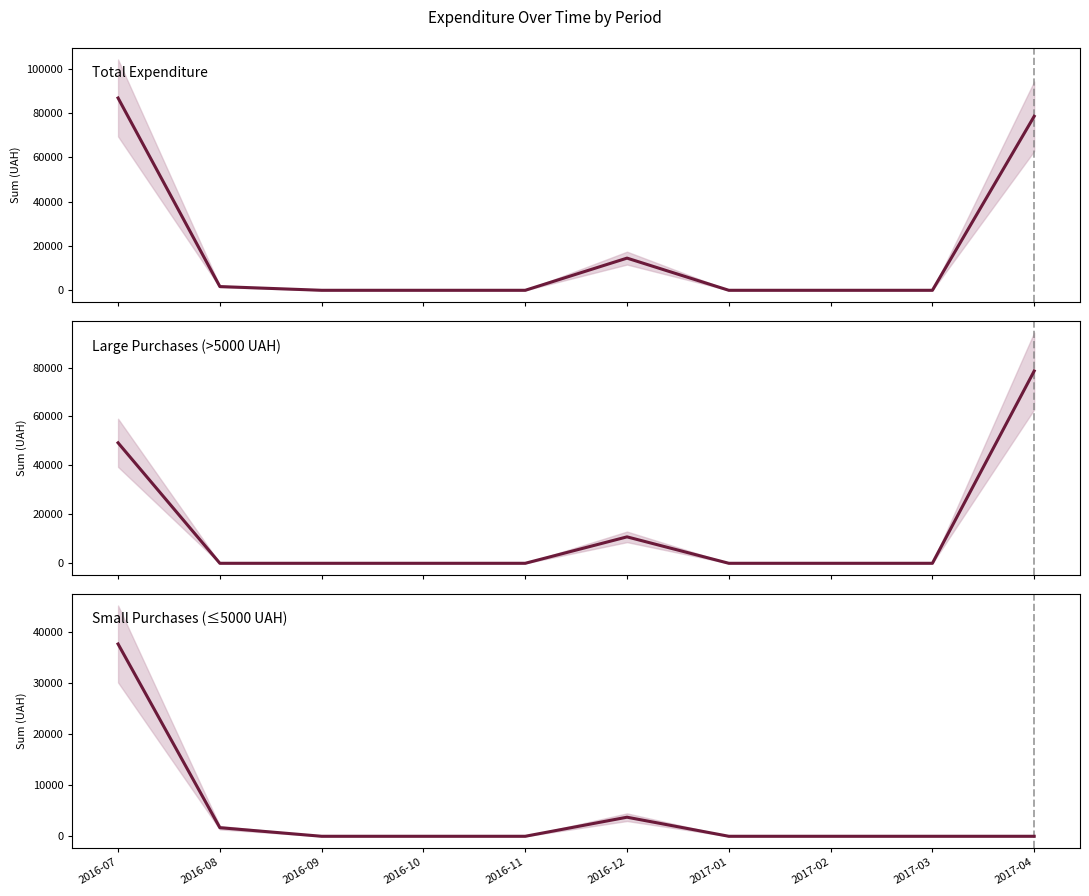

What is the label of the 4th point from the left?

2016-10